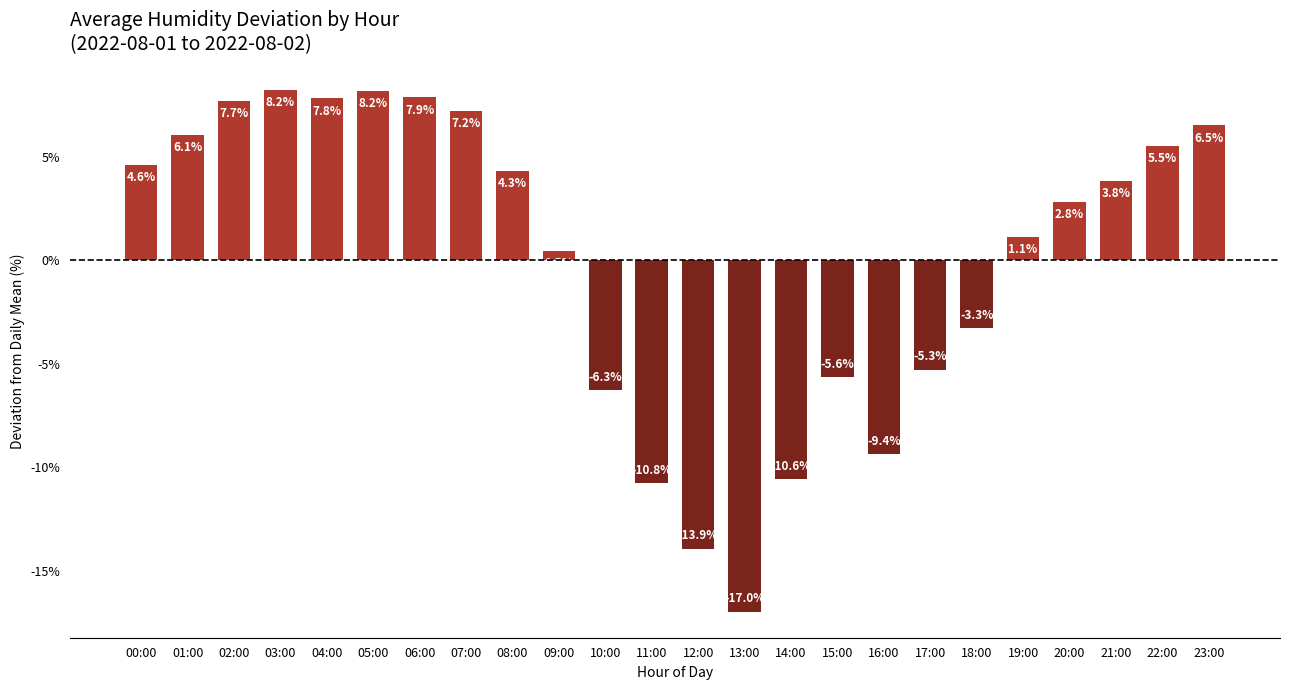

What is the value of the 20th bar from the left?

1.1